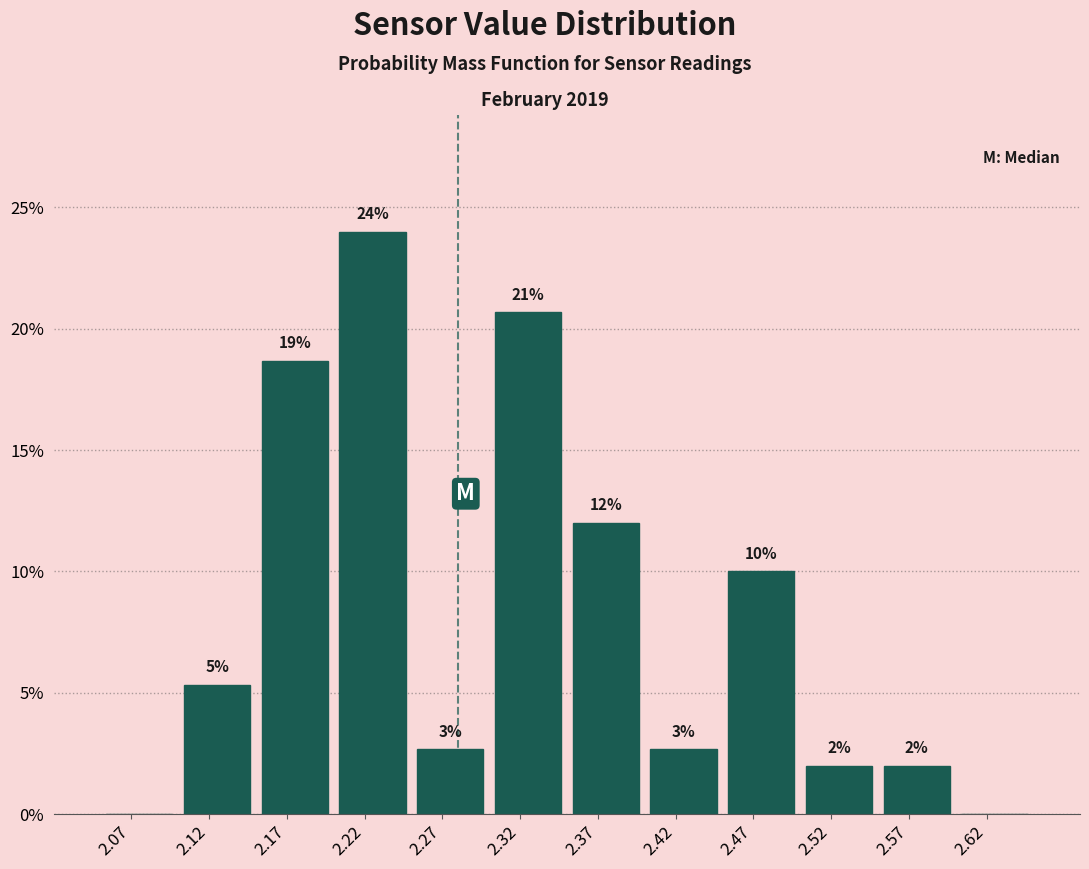

Over which range of the x-axis is the bar tallest?

2.20 to 2.25